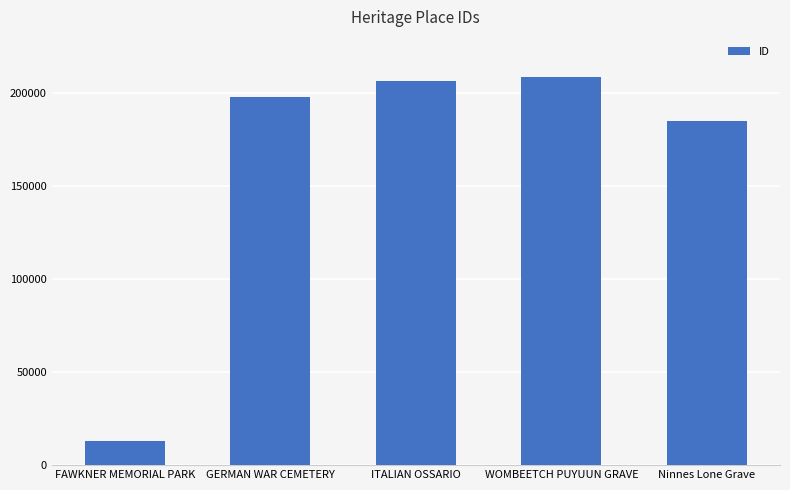

Where is the data nearest to the value 110775?

Ninnes Lone Grave